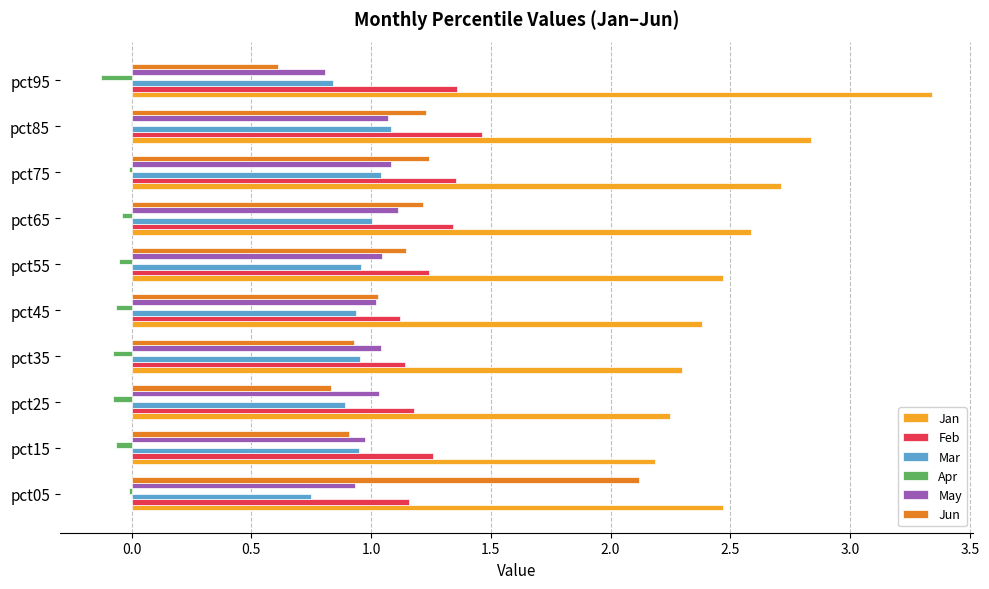

The Apr series shows -0.1 at pct15. True or false?

True